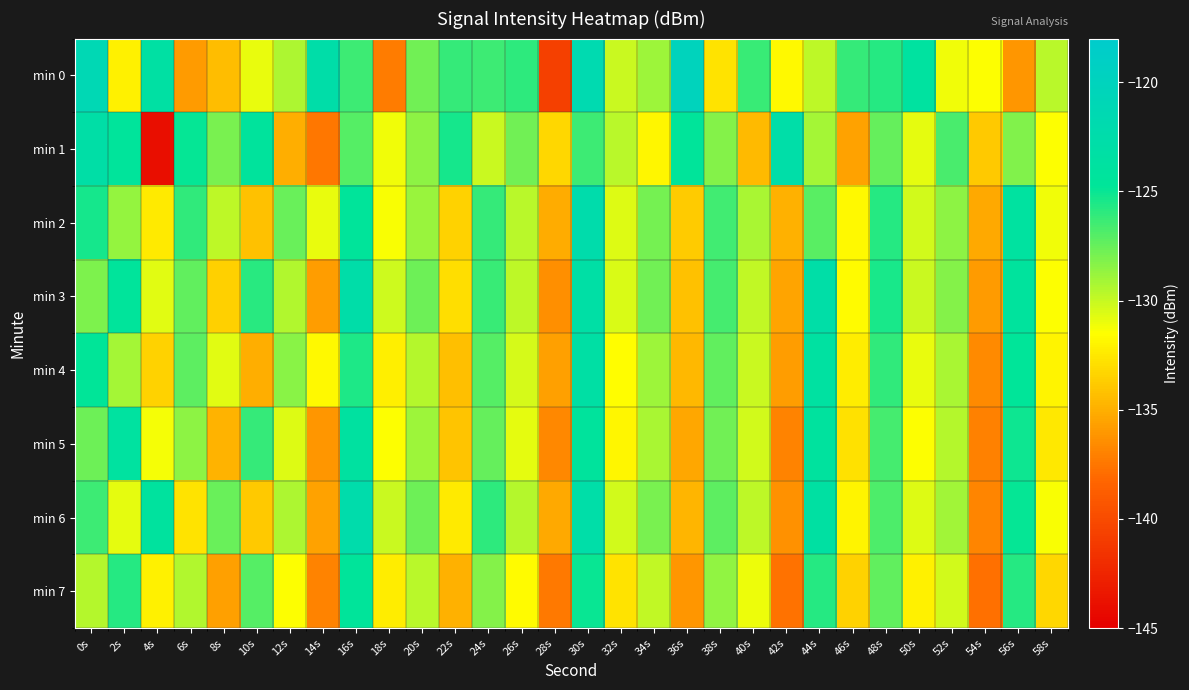

Which series changed the most between 22s and 46s?

min 1